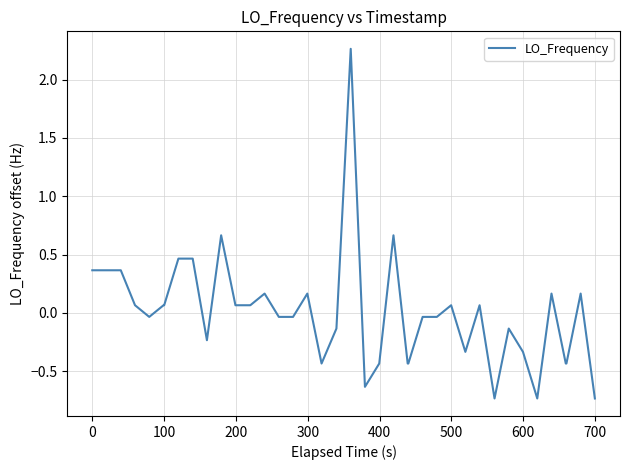

How many values exceed 0?

20